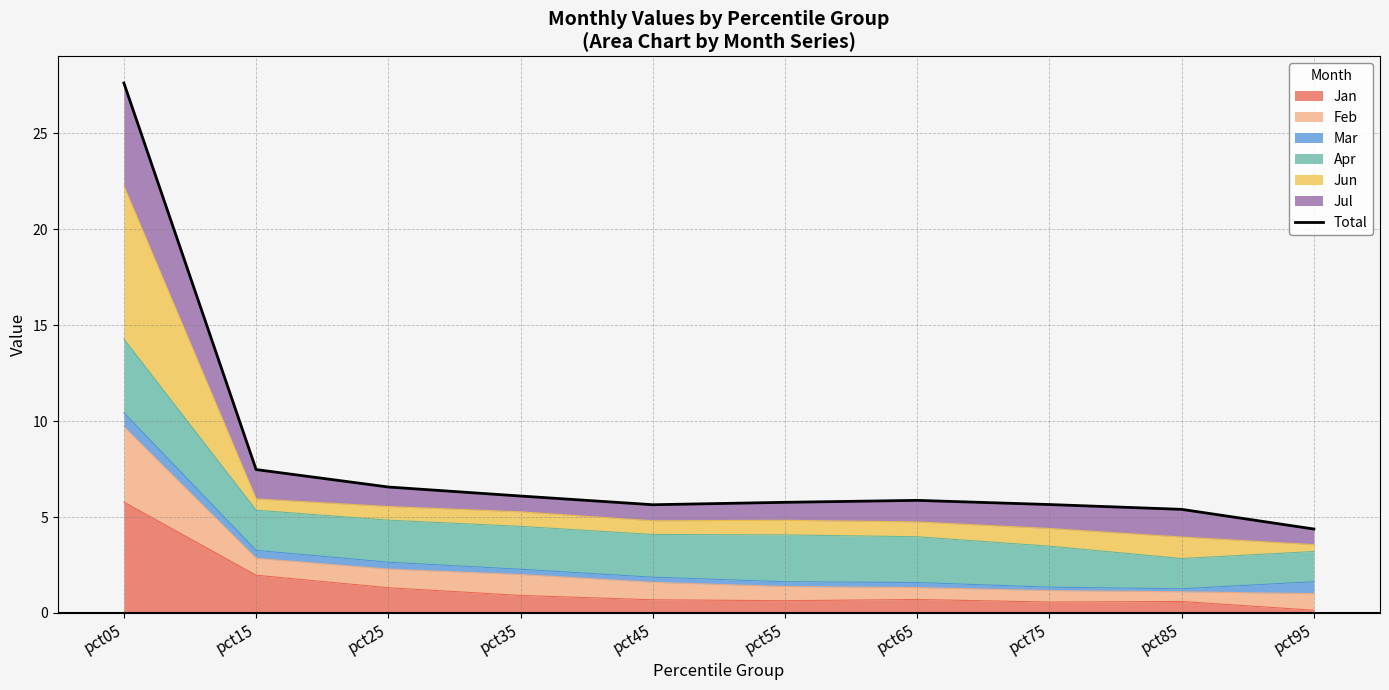

Is it true that the value at pct35 is 6.1?

True